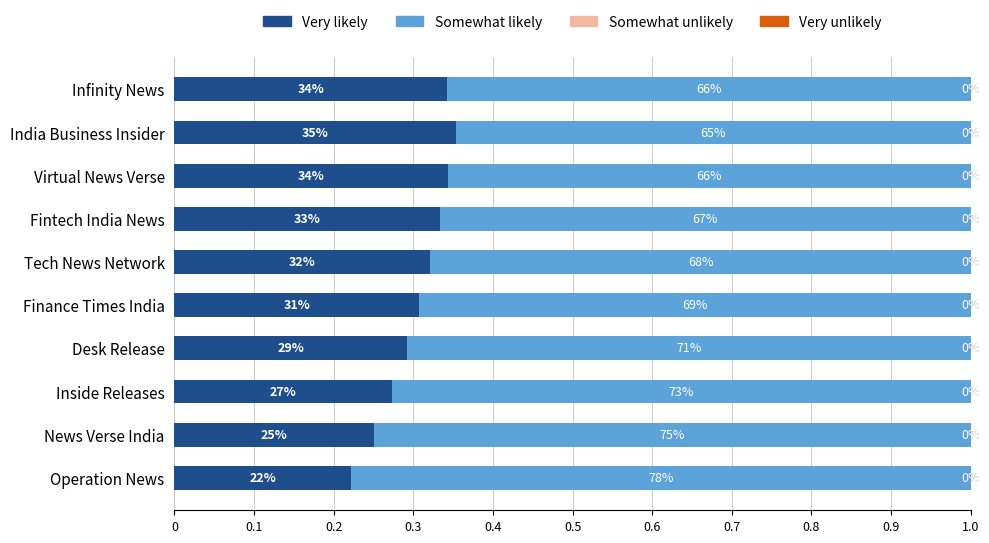

What is the total value across all series at Virtual News Verse?

1.0